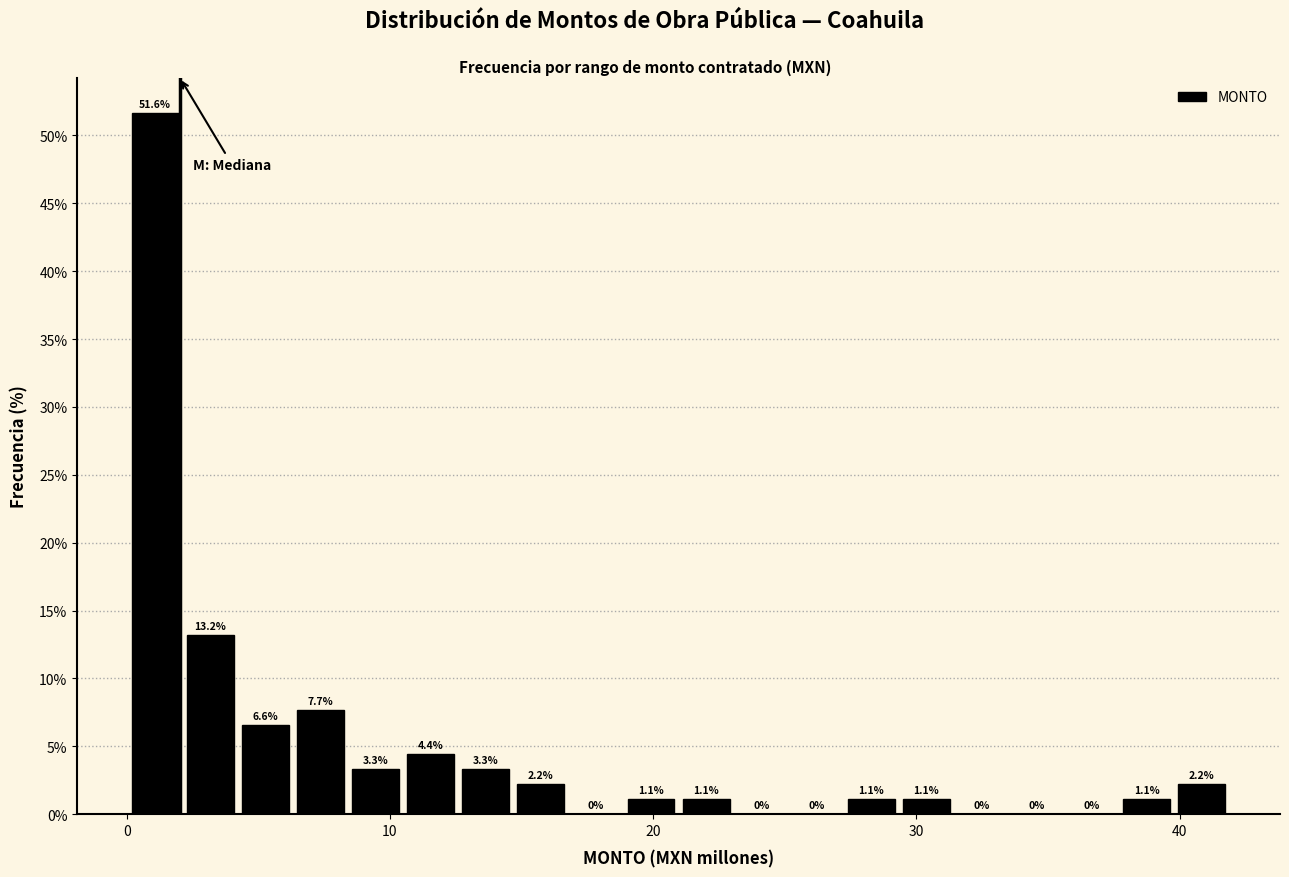

Read against the x-axis, roughly where is the centre of the tallest bar?

1